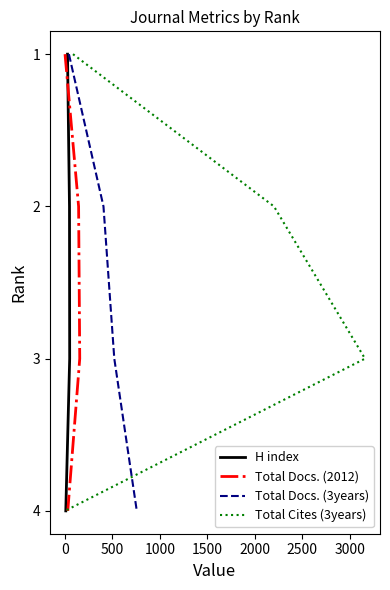

What are all the series names shown in the legend?

H index, Total Docs. (2012), Total Docs. (3years), Total Cites (3years)